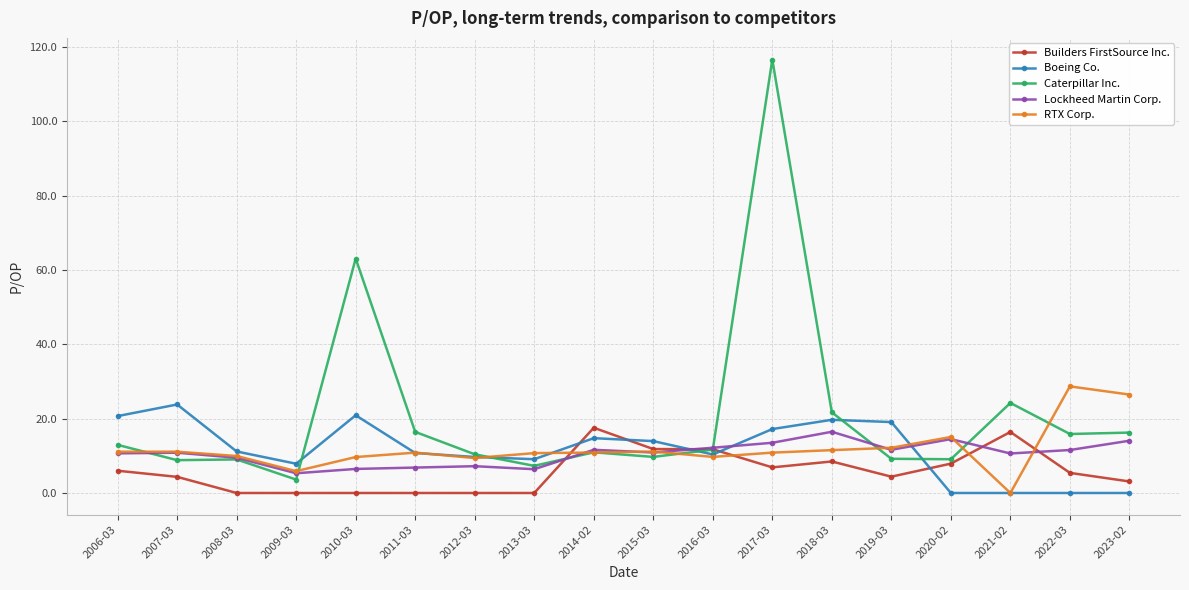

At which label does Builders FirstSource Inc. reach its peak?

2014-02